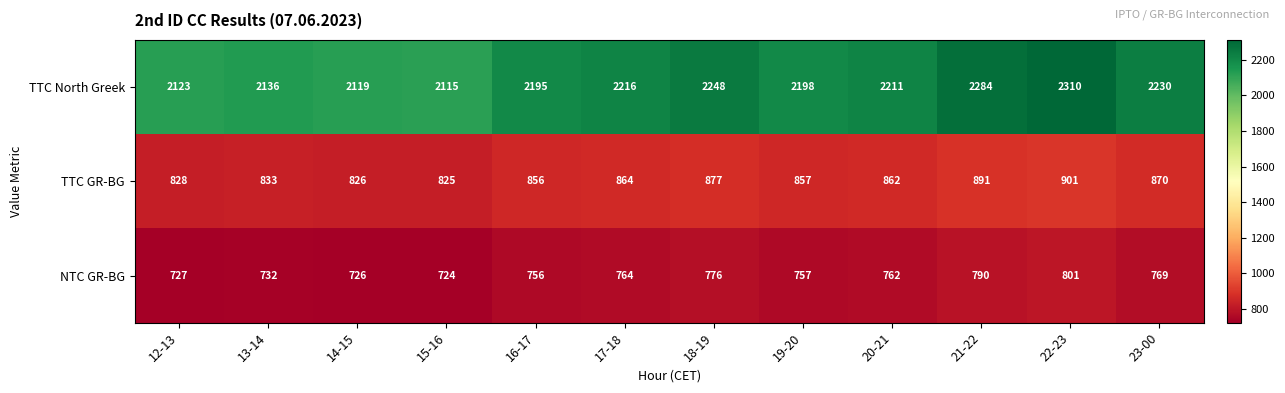

How many values in the TTC North Greek series are below 2211?

6